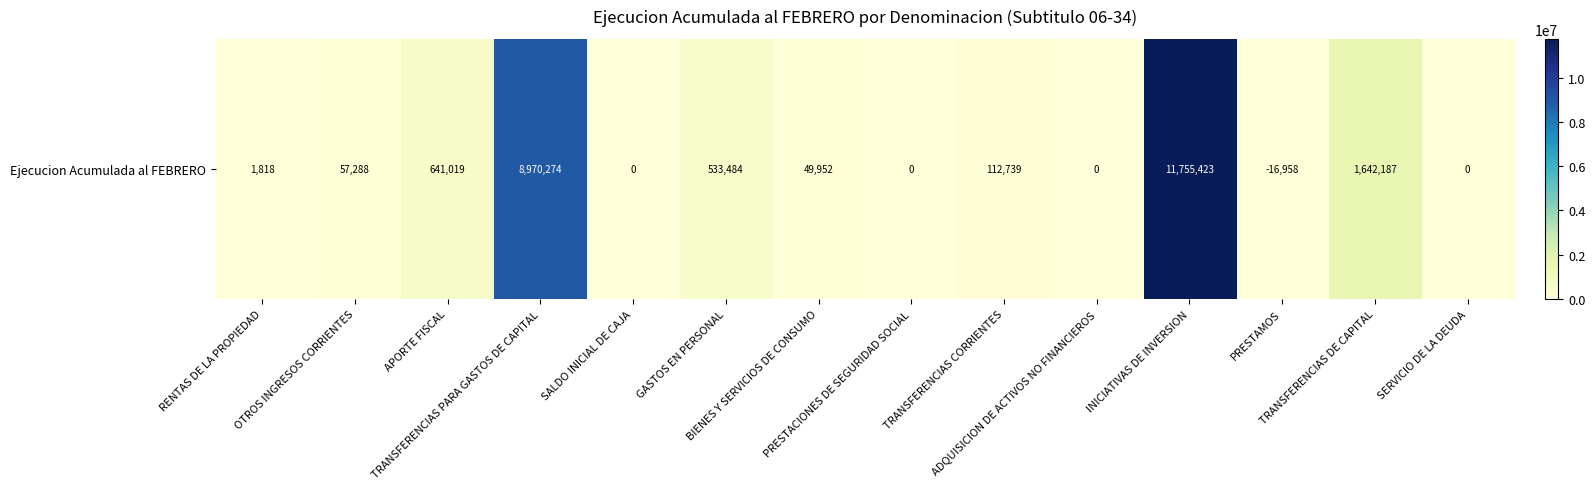

How many series are shown in this chart?

1